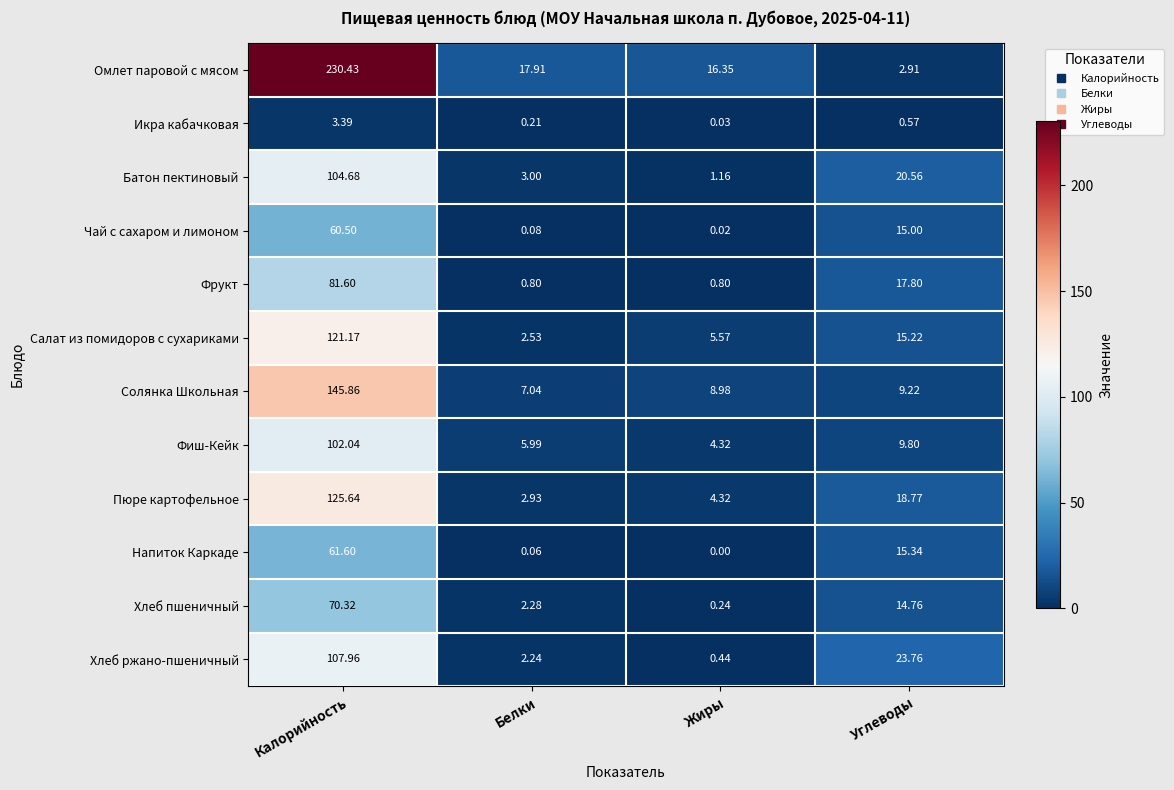

At which label is Салат из помидоров с сухариками closest to 61?

Углеводы